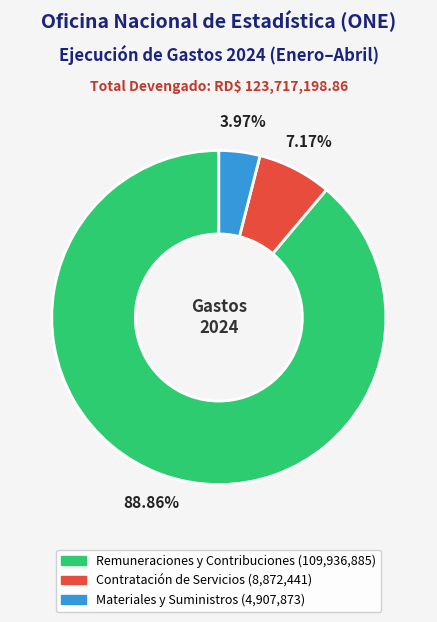

Is there any slice that represents more than half of the pie?

Yes